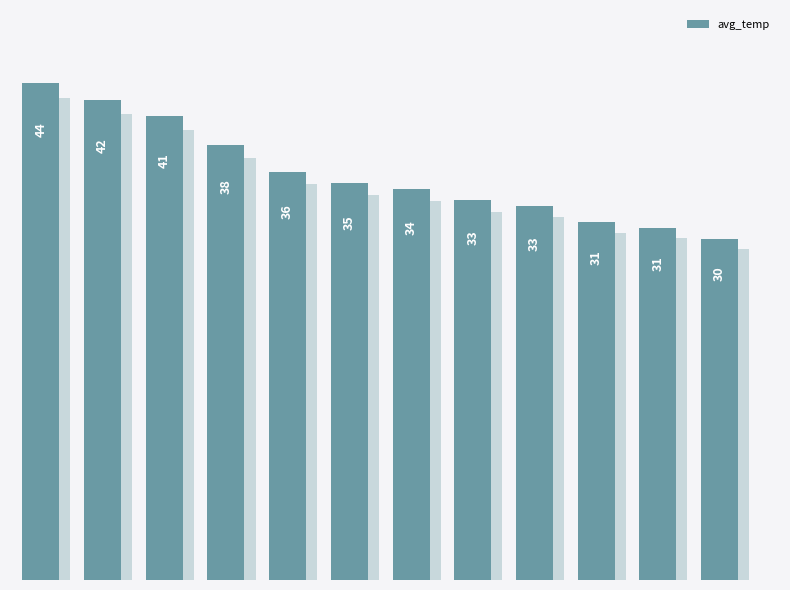

What value does the data have at 3?

38.2